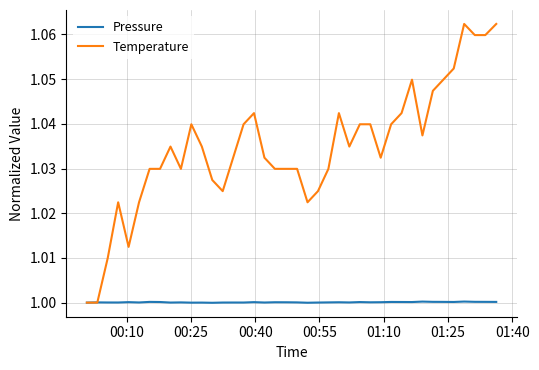

Which series has the widest spread of values?

Temperature